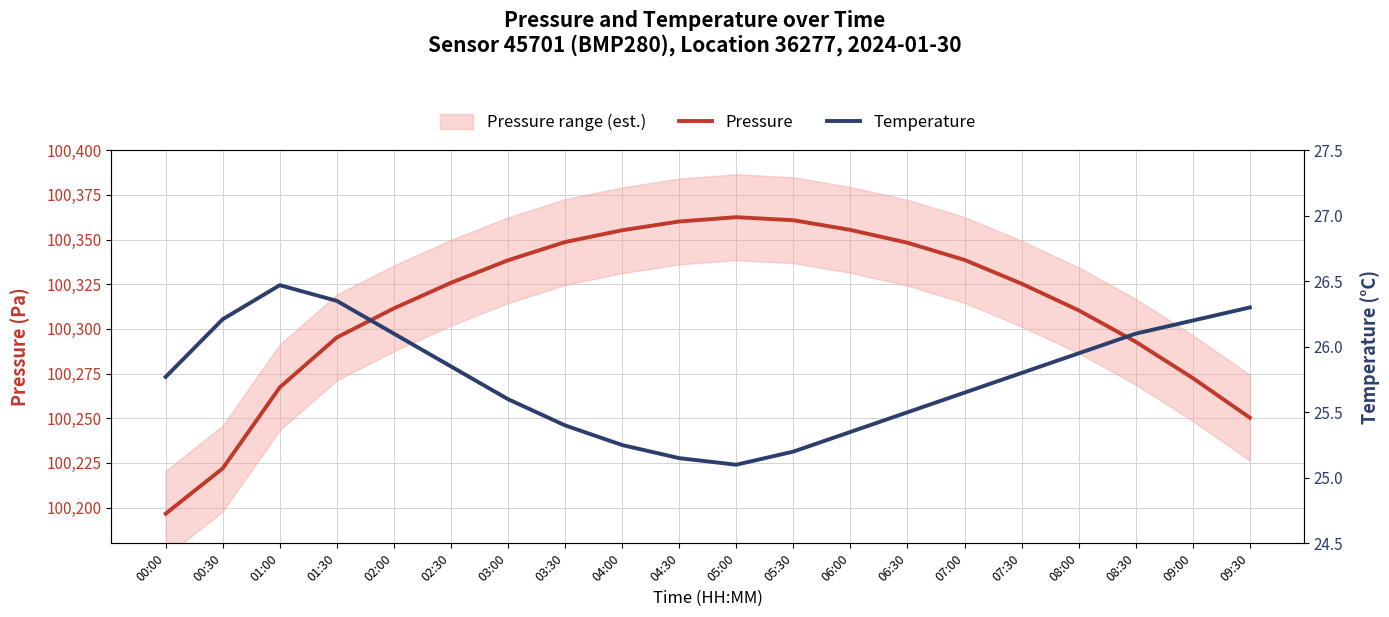

True or false: Pressure has more than 2 points higher than both neighbors.

False